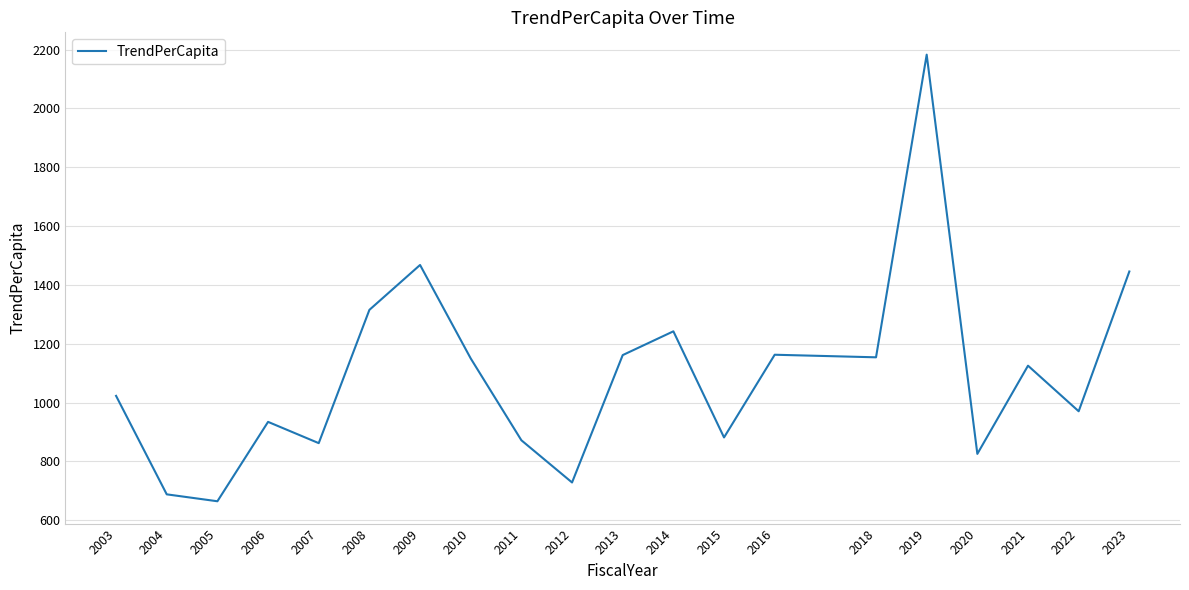

What is the difference between the second highest and second lowest values?

779.7